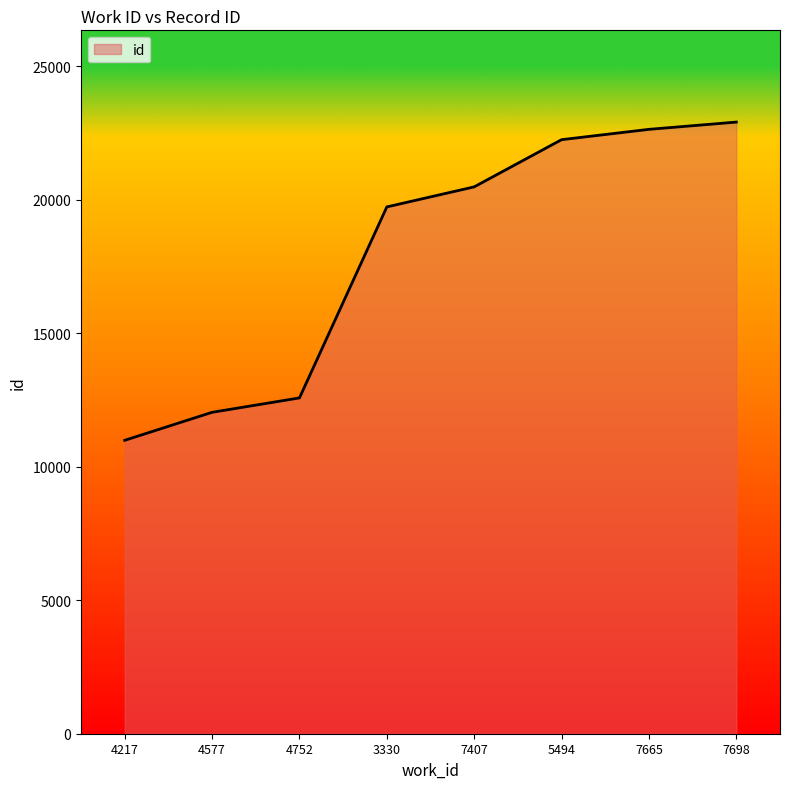

How many lines are shown in the chart?

1